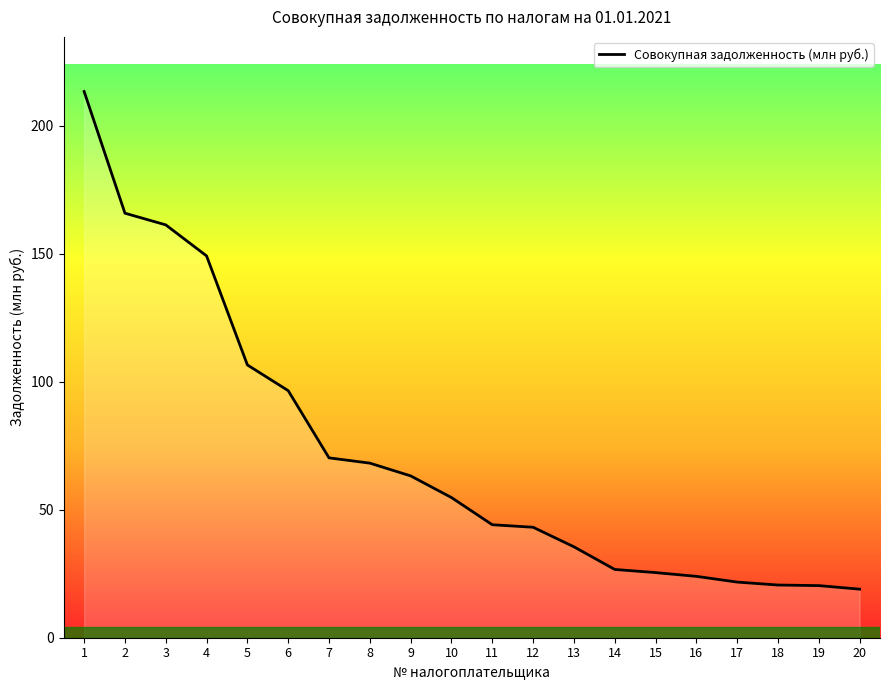

What is the change in value from 13 to 17?

-13.8